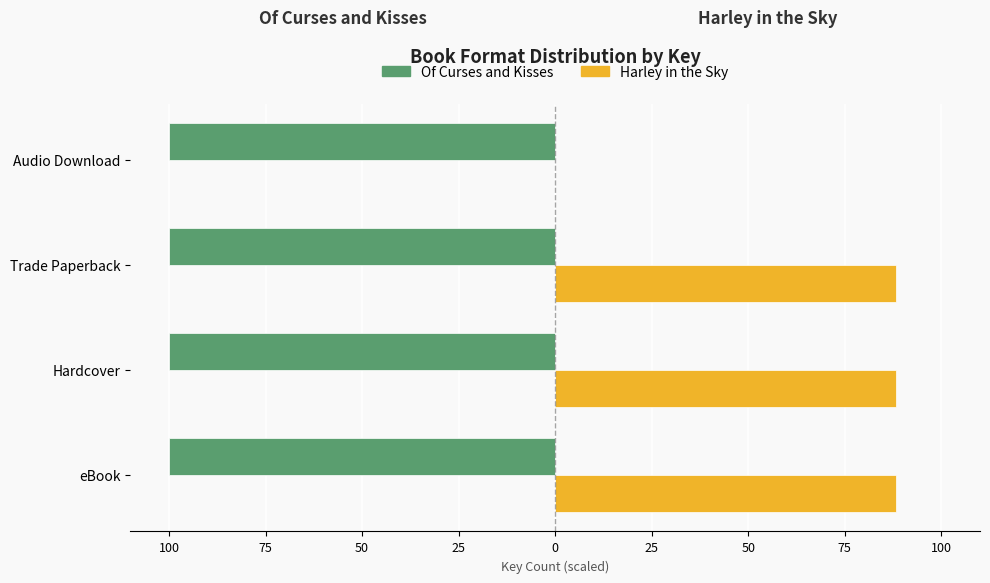

Does the chart contain stacked bars?

No